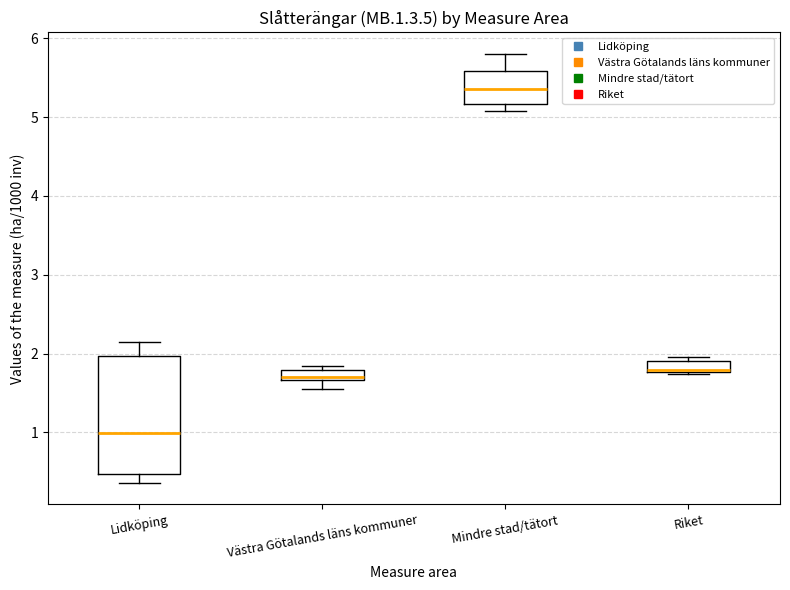

Which box has the lowest median line?

Lidköping